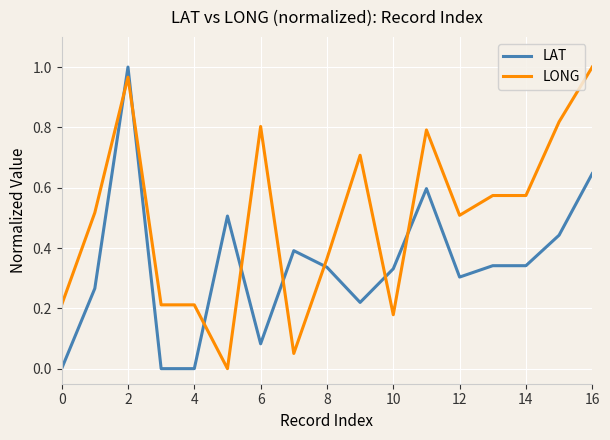

How many values in the LONG series exceed 0?

16